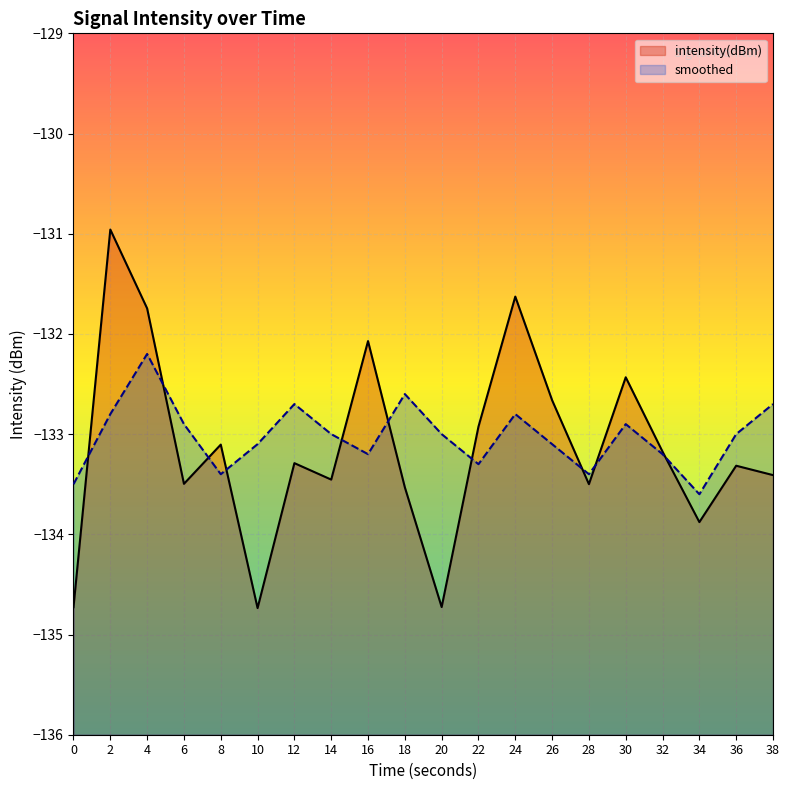

Which category has the highest value across all series?

2